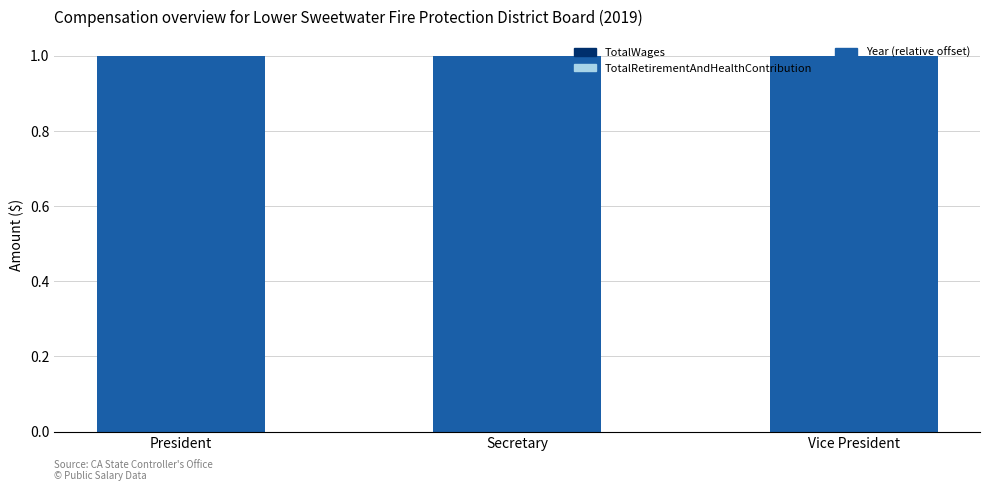

Is it true that Year (relative) equals 1 at President?

True